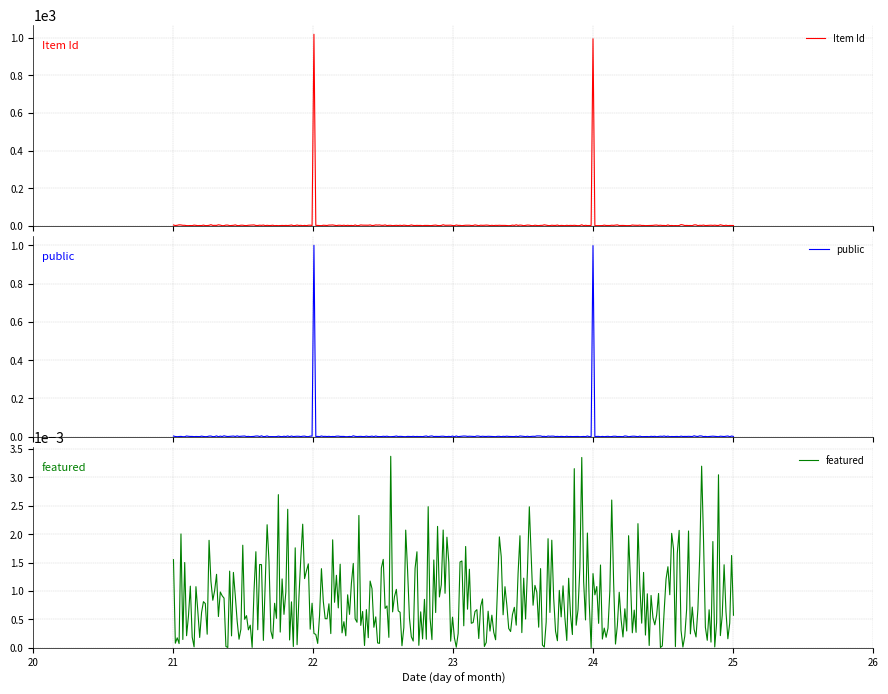

What is the maximum value shown in the chart?

1020